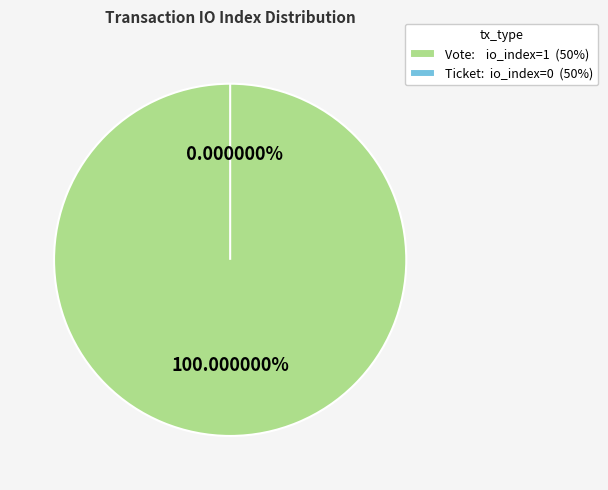

How many segments does this pie chart have?

2